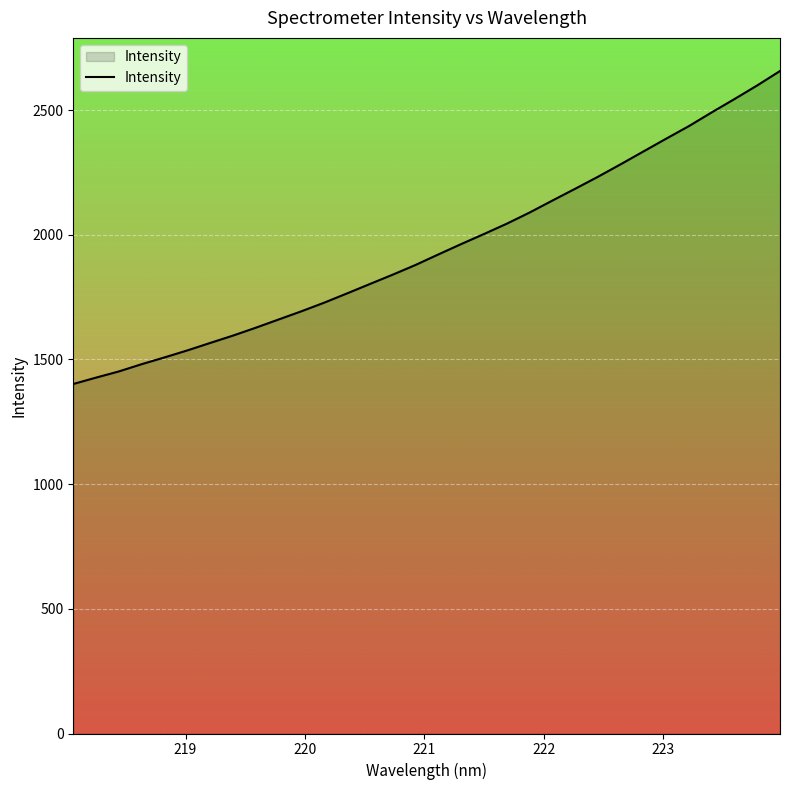

What is the maximum value shown in the chart?

2656.7